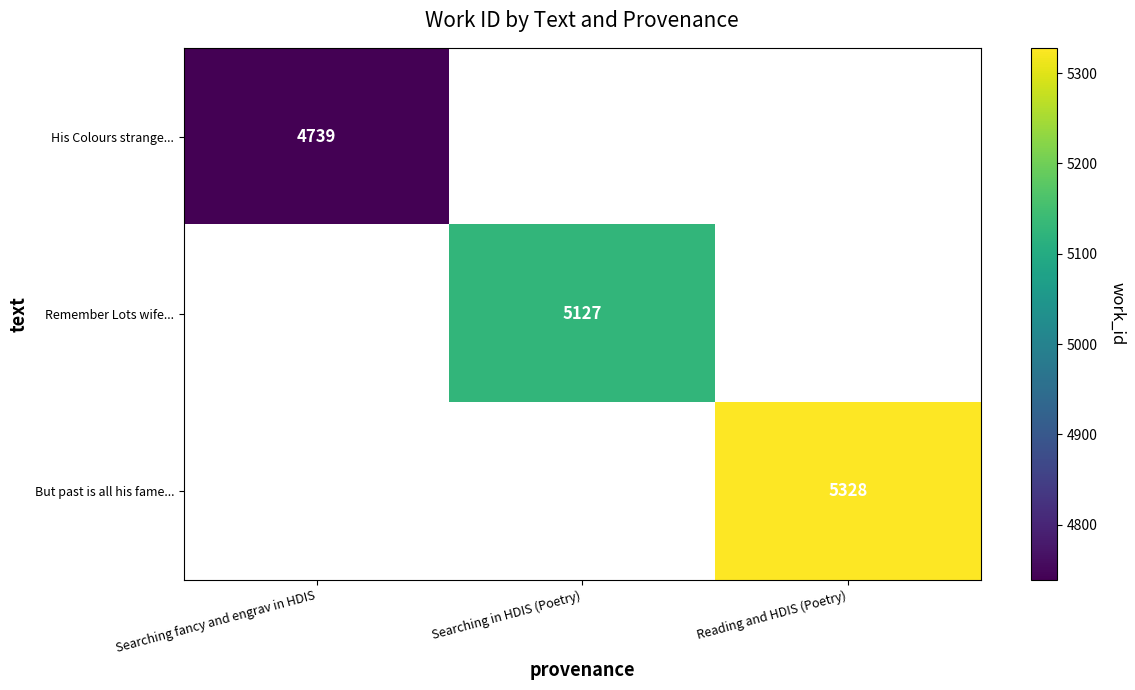

Which category has the lowest value across all series?

Searching fancy and engrav in HDIS